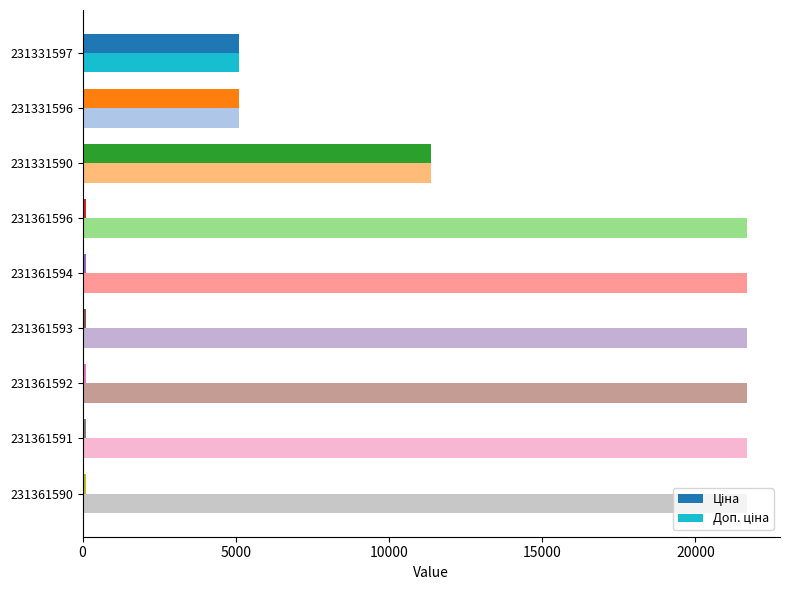

What is the greatest value displayed?

21678.8